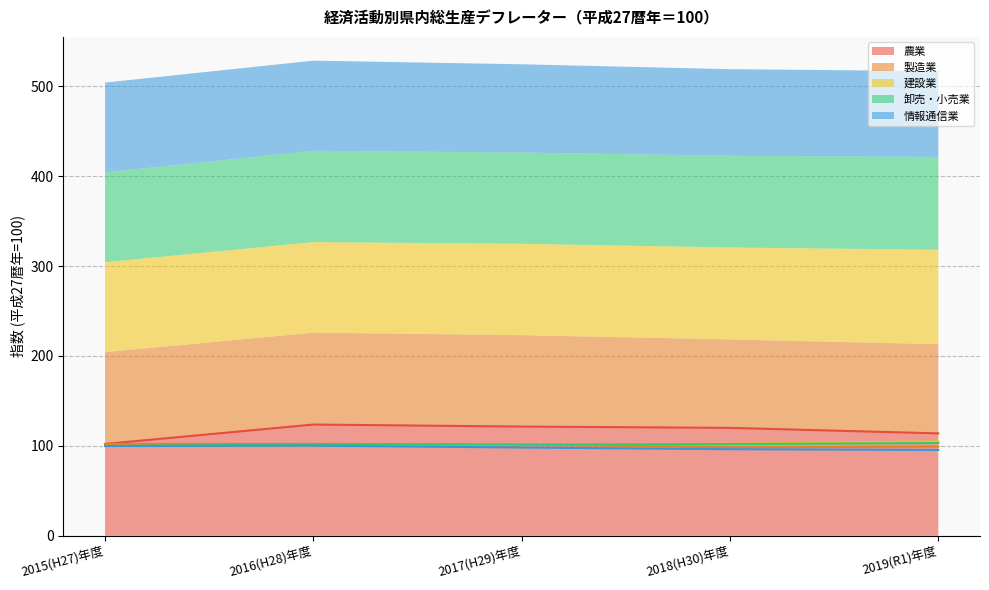

What is the smallest value displayed?

95.5